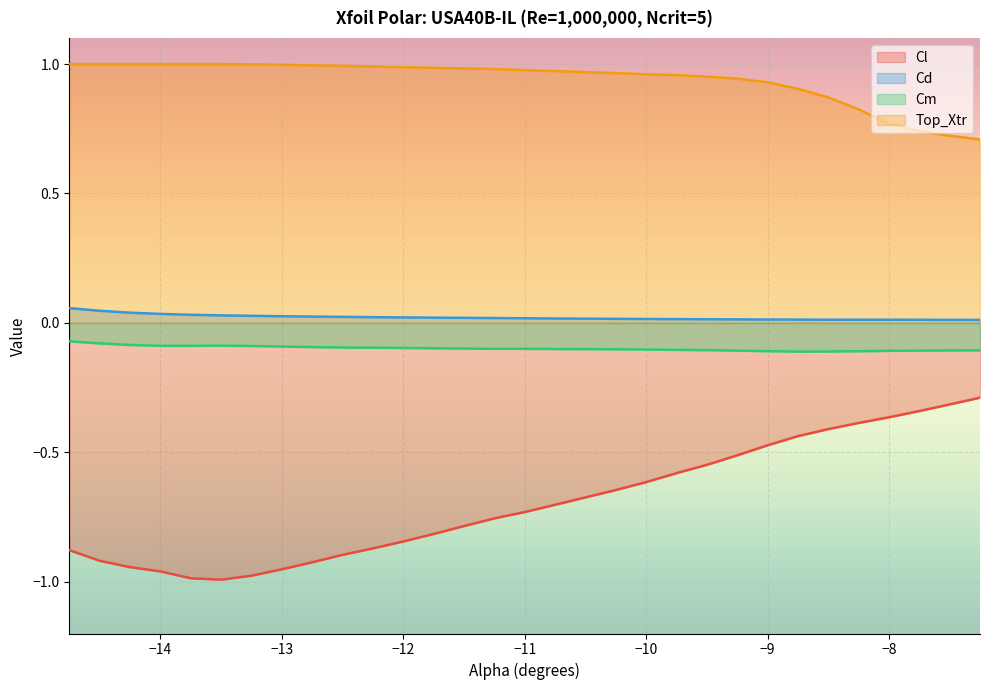

The Cd series shows 0.0 at -11.25. True or false?

True